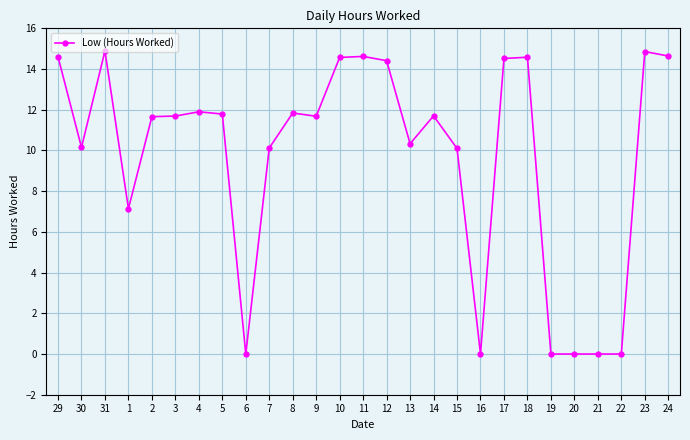

What is the change in value from 2 to 18?

+2.9